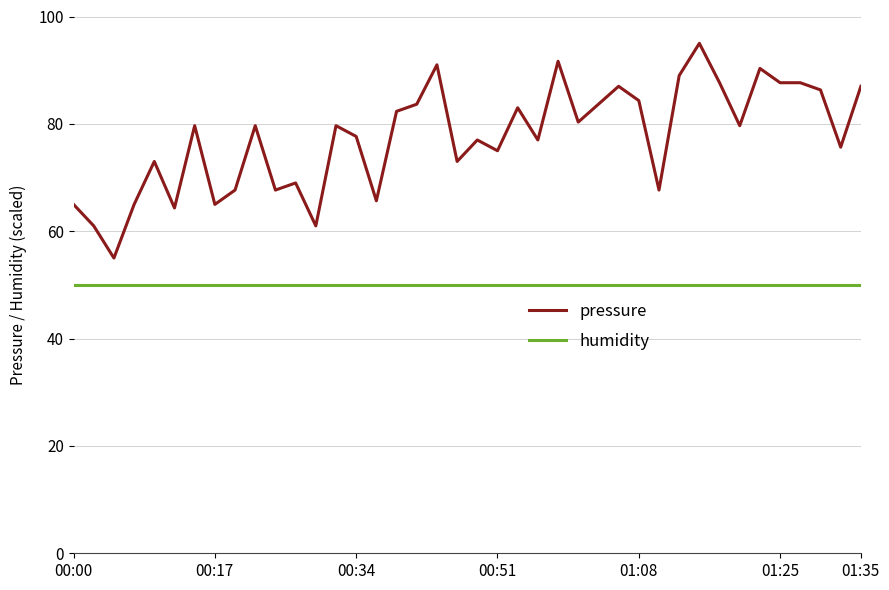

Reading right to left, what are all the values shown in this chart?

pressure: 87.0	75.7	86.3	87.7	87.7	90.3	79.7	87.7	95.0	89.0	67.7	84.3	87.0	83.7	80.3	91.7	77.0	83.0	75.0	77.0	73.0	91.0	83.7	82.3	65.7	77.7	79.7	61.0	69.0	67.7	79.7	67.7	65.0	79.7	64.3	73.0	65.0	55.0	61.0	65.0
humidity: 50.0	50.0	50.0	50.0	50.0	50.0	50.0	50.0	50.0	50.0	50.0	50.0	50.0	50.0	50.0	50.0	50.0	50.0	50.0	50.0	50.0	50.0	50.0	50.0	50.0	50.0	50.0	50.0	50.0	50.0	50.0	50.0	50.0	50.0	50.0	50.0	50.0	50.0	50.0	50.0